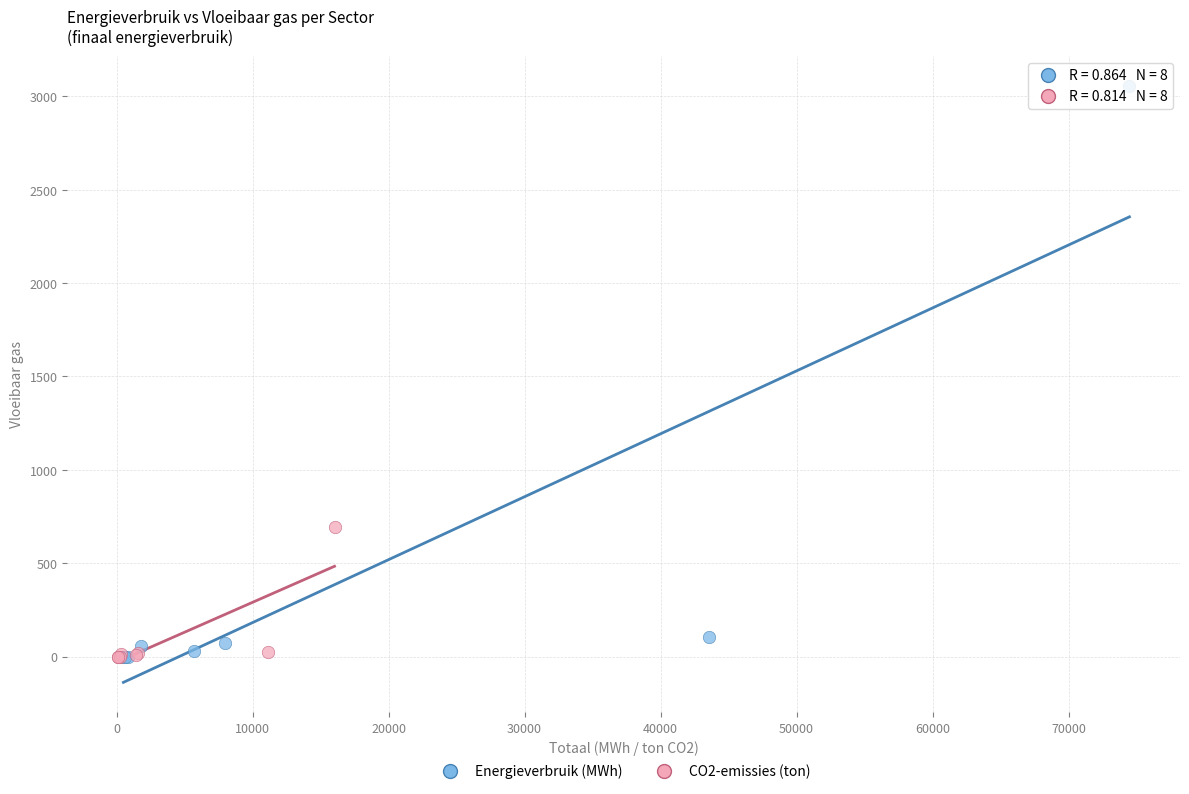

Which series has the widest spread of Y values?

Energieverbruik (MWh)